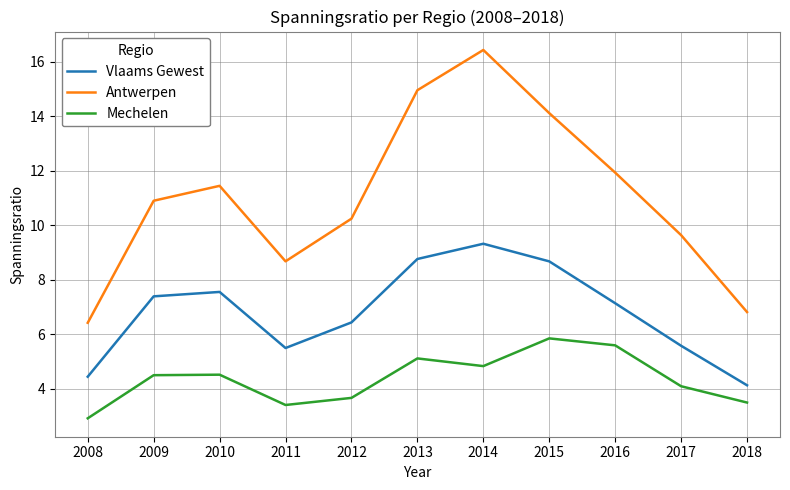

What value does the Vlaams Gewest series have at 2014?

9.3